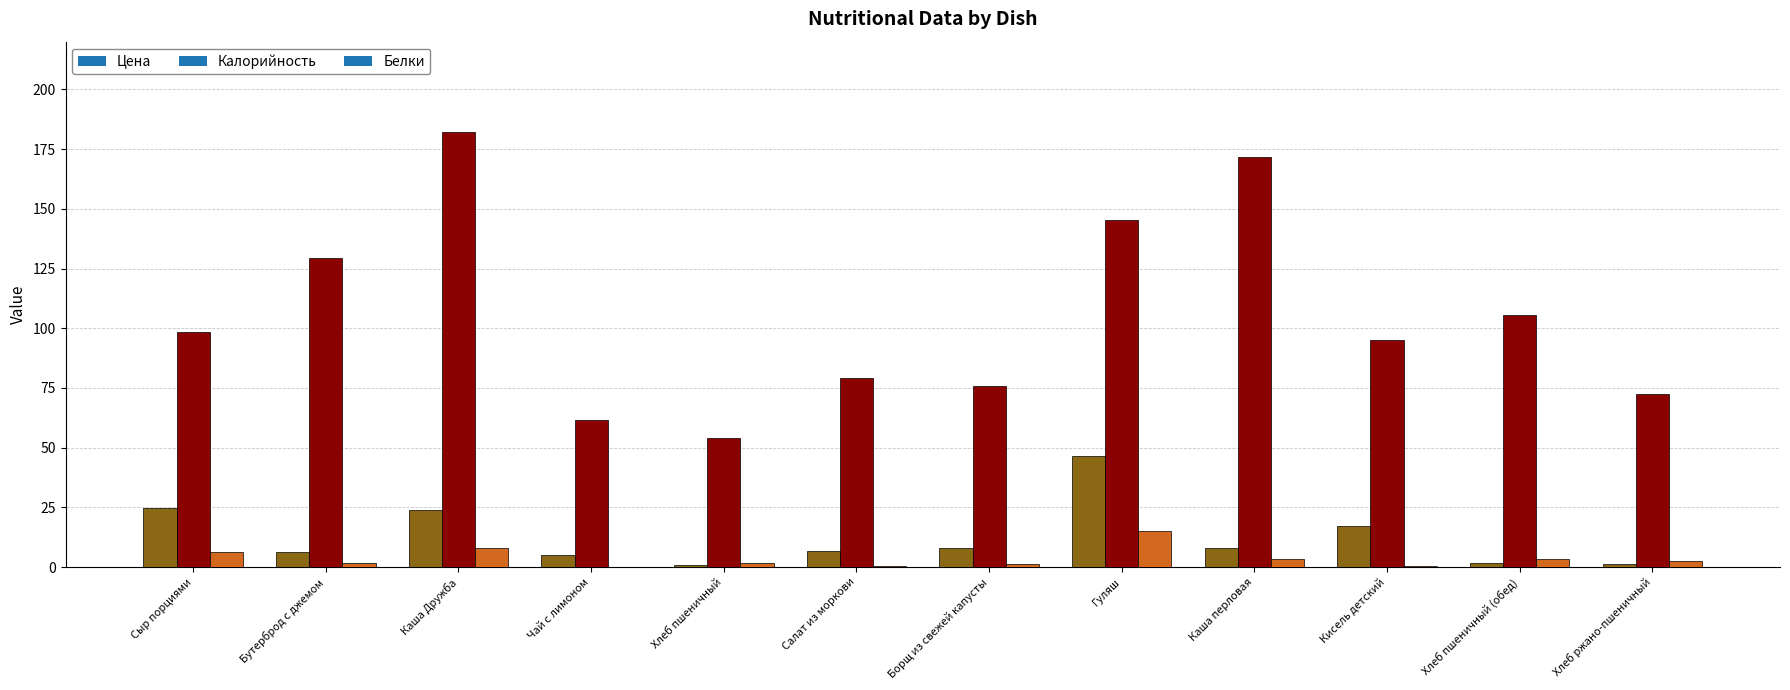

Which series has the largest total across all categories?

Калорийность